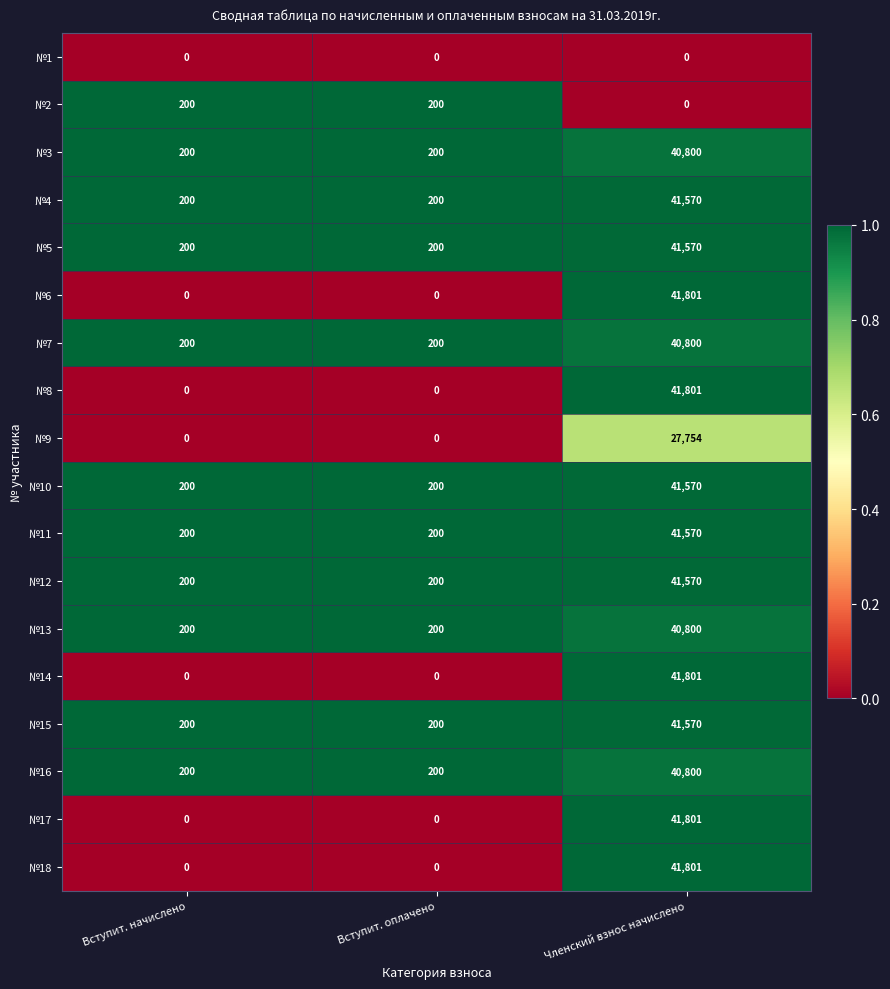

At how many categories does at least one series exceed 0?

3